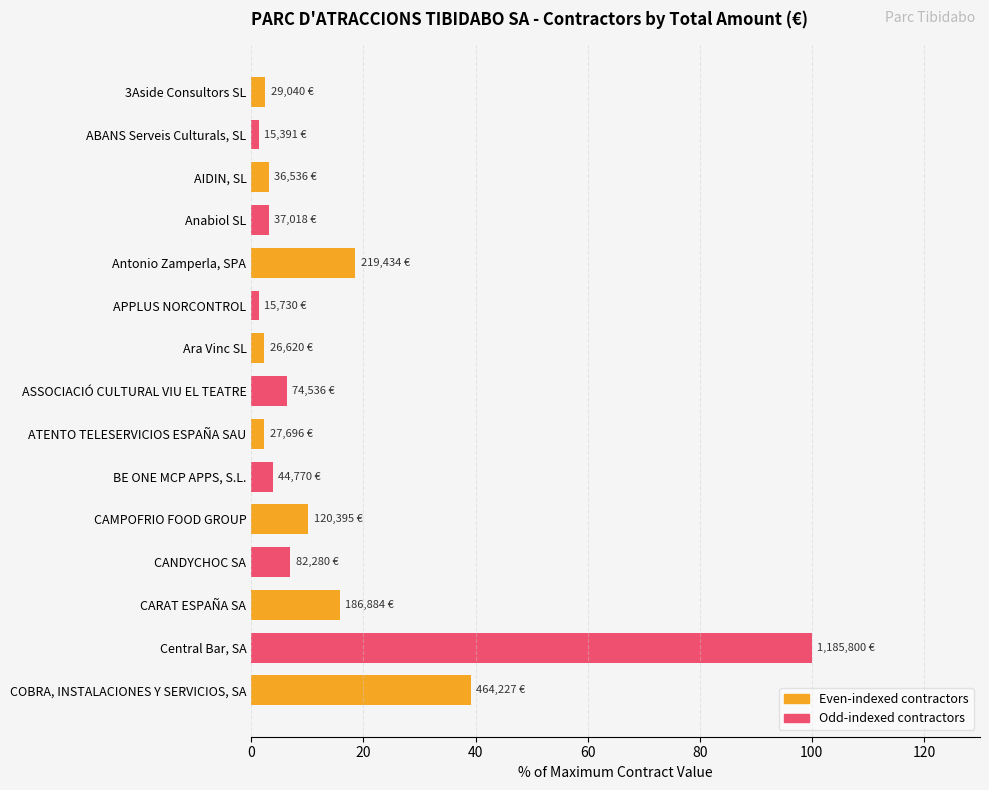

Rank the categories by value from highest to lowest.

Central Bar, SA, COBRA, INSTALACIONES Y SERVICIOS, SA, Antonio Zamperla, SPA, CARAT ESPAÑA SA, CAMPOFRIO FOOD GROUP, CANDYCHOC SA, ASSOCIACIÓ CULTURAL VIU EL TEATRE, BE ONE MCP APPS, S.L., Anabiol SL, AIDIN, SL, 3Aside Consultors SL, ATENTO TELESERVICIOS ESPAÑA SAU, Ara Vinc SL, APPLUS NORCONTROL, ABANS Serveis Culturals, SL